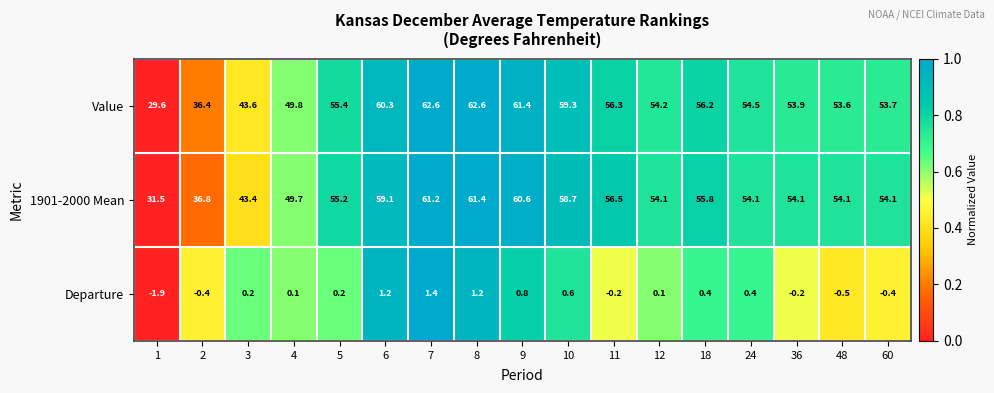

Rank the series by their maximum value, from highest to lowest.

Value, 1901-2000 Mean, Departure